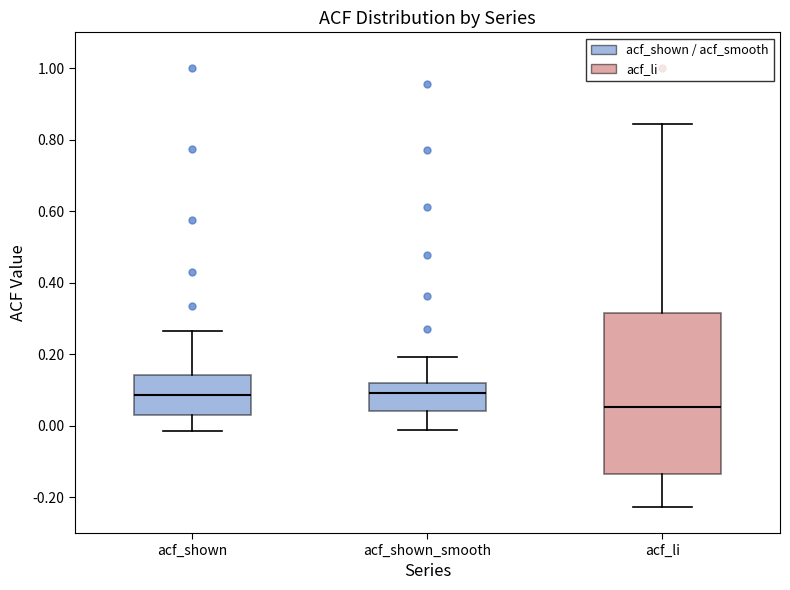

Where does the lower whisker of the box for acf_li end on the y-axis? The values are not printed on the chart, so give them approximately, as read against the axis.

-0.22